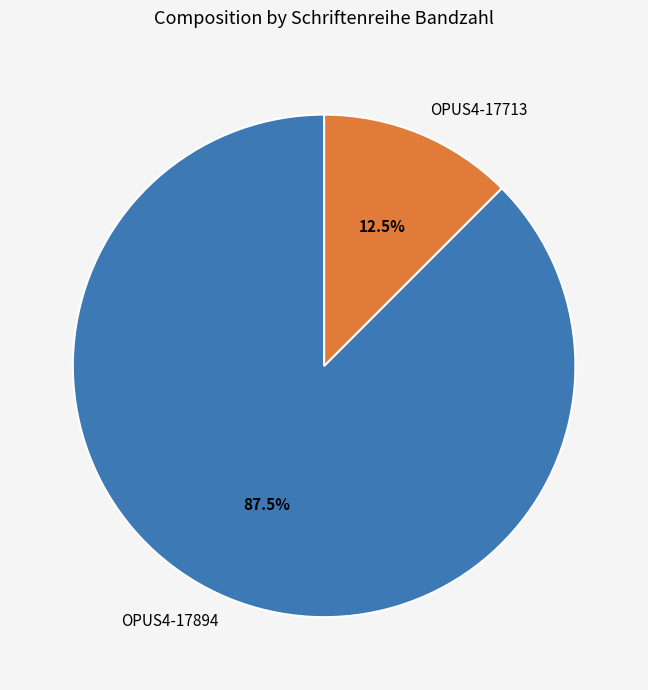

Is there any slice that represents more than half of the pie?

Yes